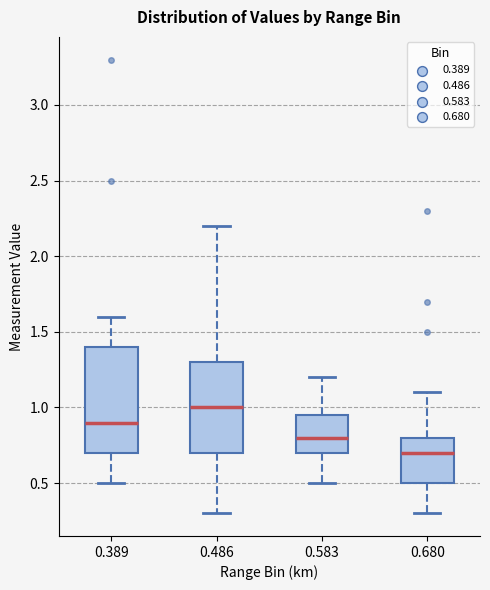

Reading left to right, transcribe this box plot: for each box, give where its median line is, the range the box spans, and where its two whiskers end, as read against the y-axis. The values are not printed on the chart, so give them approximately, as read against the axis.

0.389: median 0.90, box 0.70 to 1.40, whiskers 0.50 to 1.60
0.486: median 1.00, box 0.70 to 1.30, whiskers 0.30 to 2.20
0.583: median 0.80, box 0.70 to 0.95, whiskers 0.50 to 1.20
0.680: median 0.70, box 0.50 to 0.80, whiskers 0.30 to 1.10